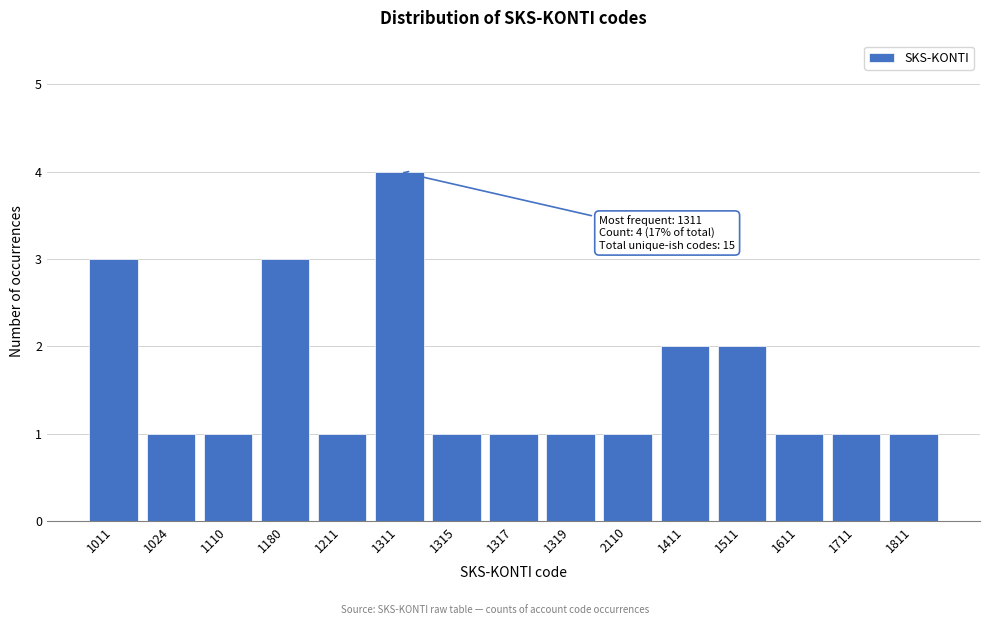

Reading right to left, list all the values displayed in this chart.

1811=1	1711=1	1611=1	1511=2	1411=2	2110=1	1319=1	1317=1	1315=1	1311=4	1211=1	1180=3	1110=1	1024=1	1011=3